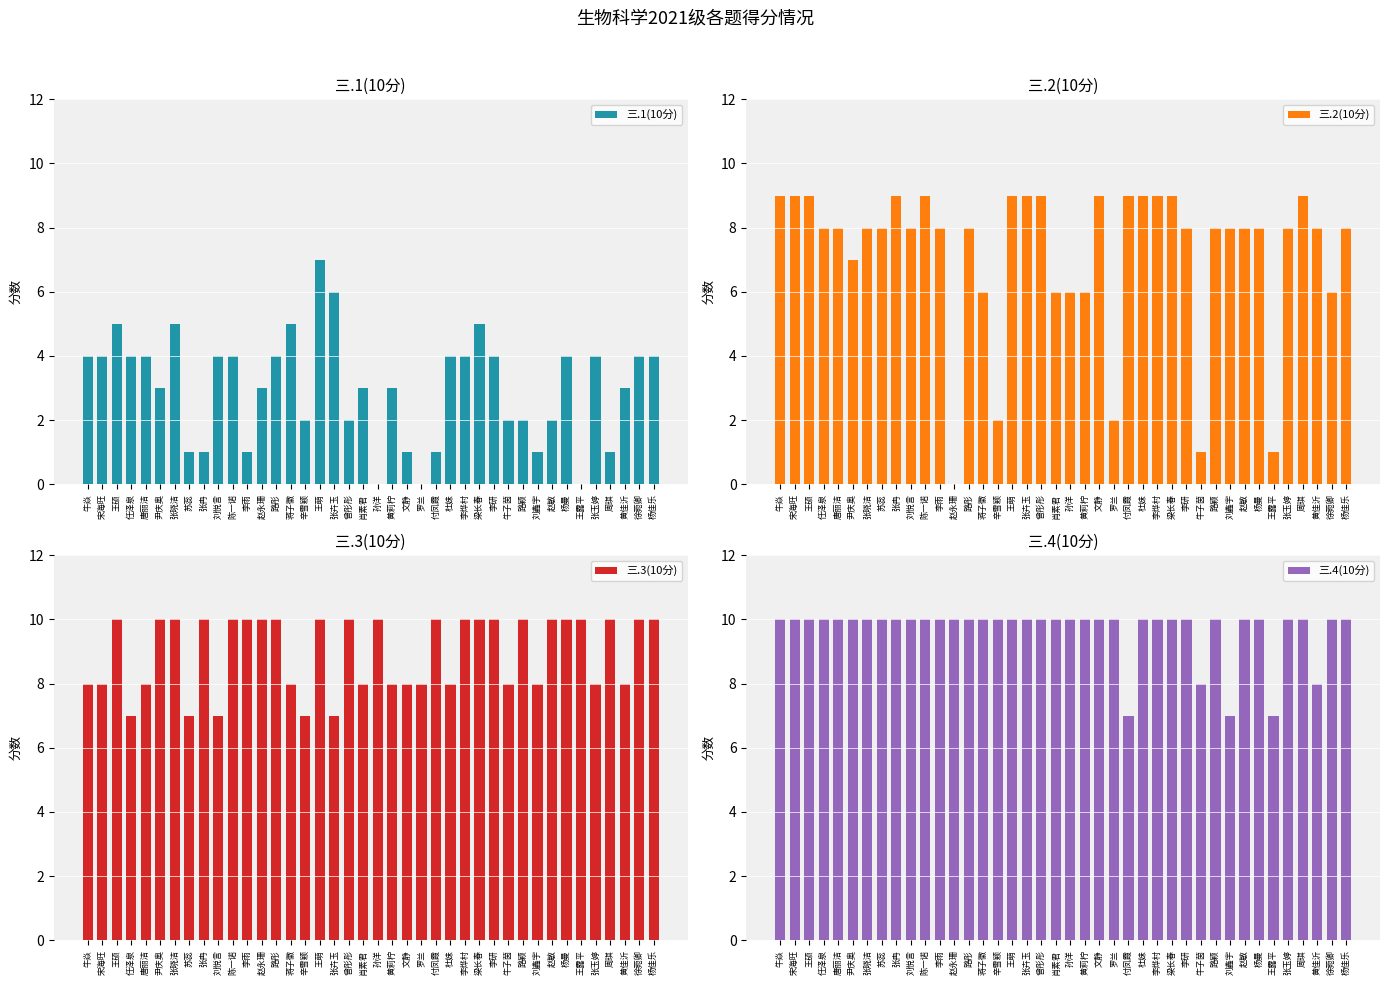

What is the total value across all series at 周琪?

30